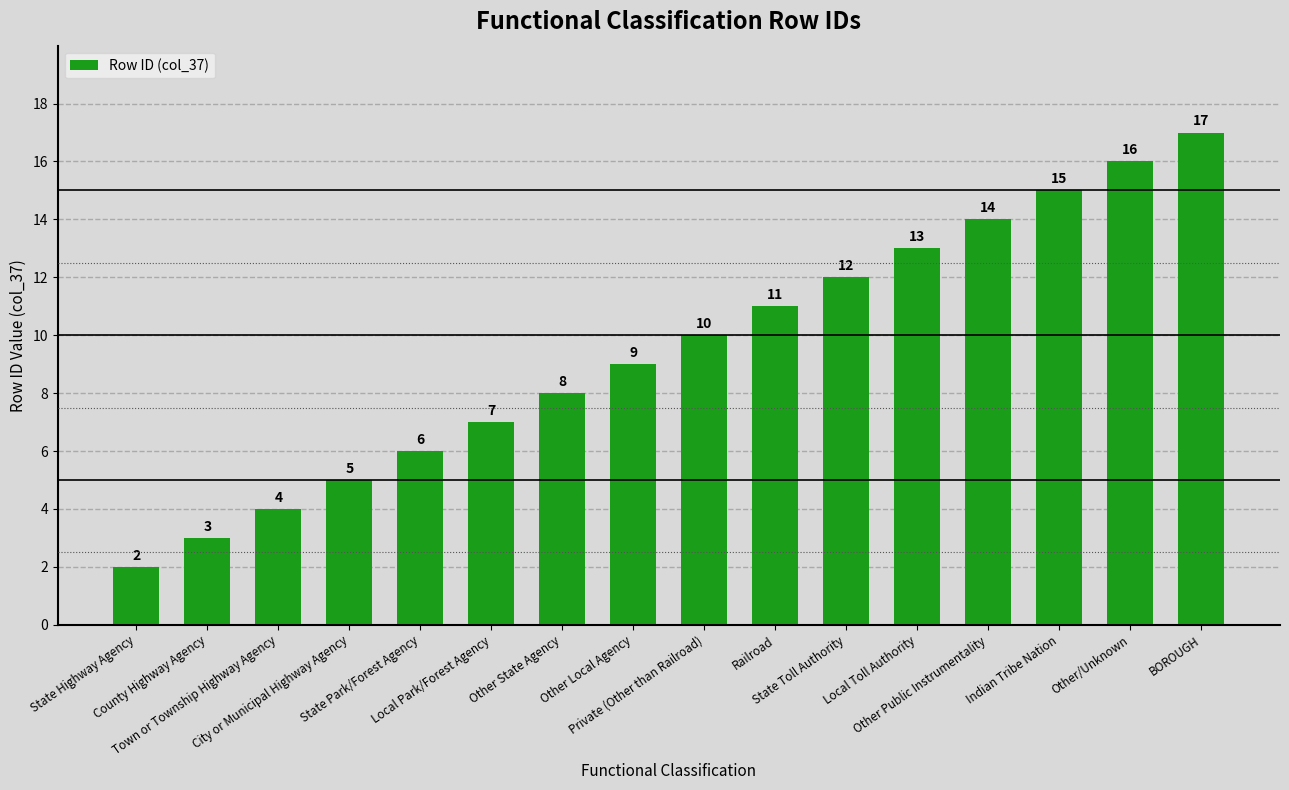

What is the change in value from City or Municipal Highway Agency to State Toll Authority?

+7